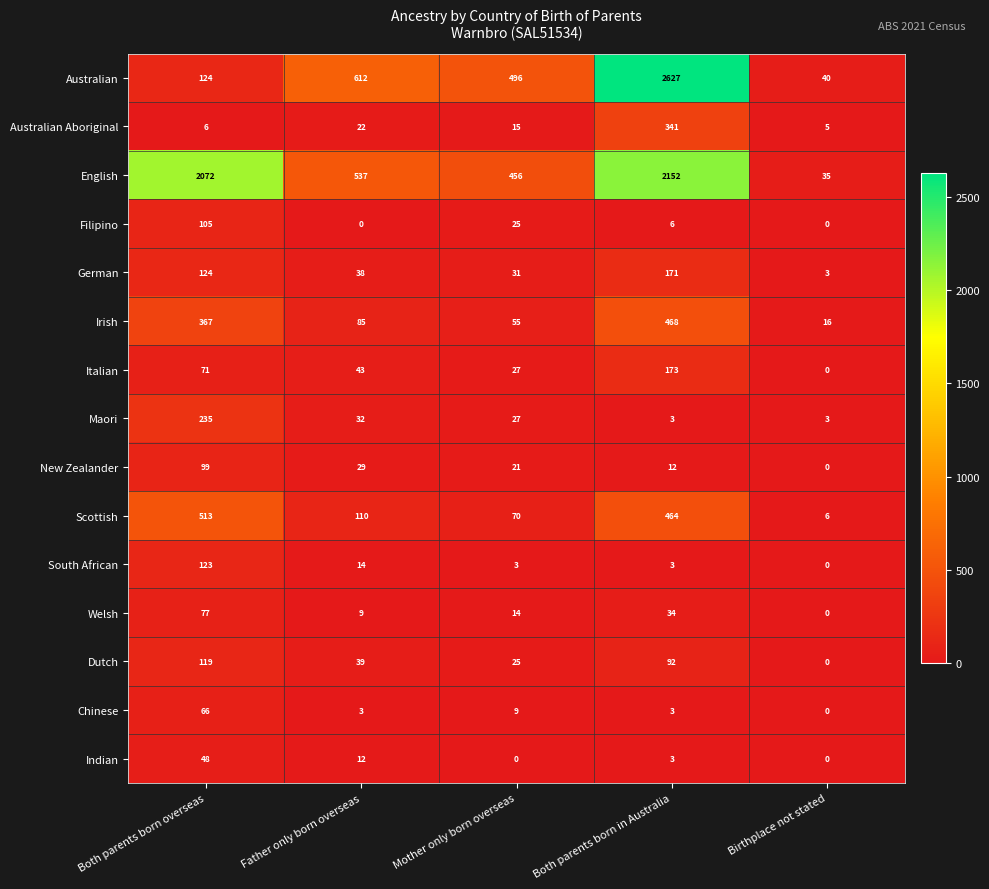

At which category is the sum across all series the highest?

Both parents born in Australia